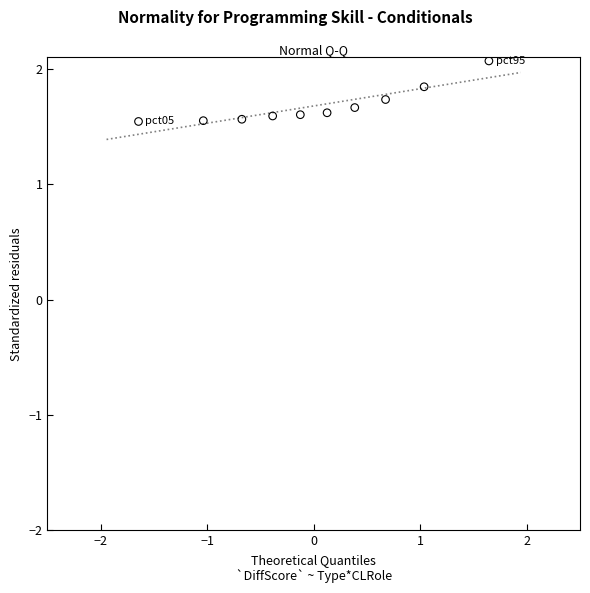

What is the range of Y values (max minus min)?

0.5